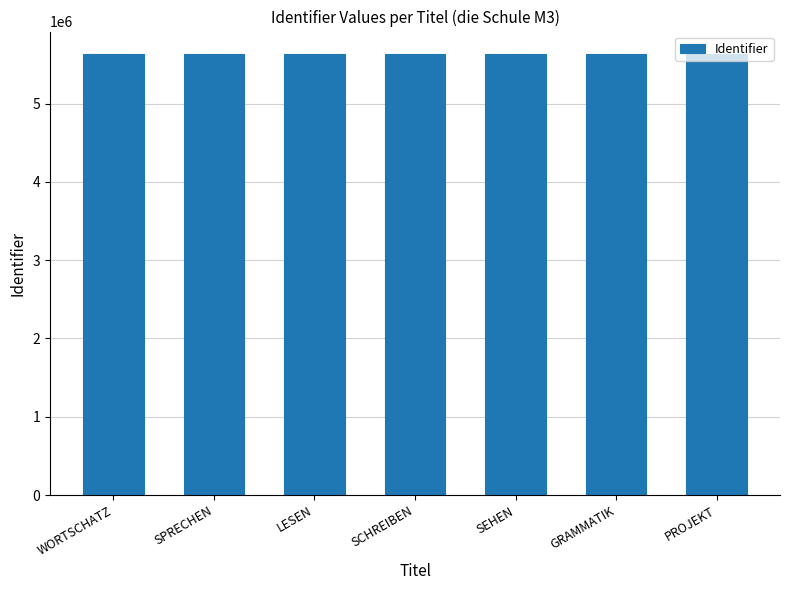

Approximately how many times larger is the value at WORTSCHATZ compared to SCHREIBEN?

1.0